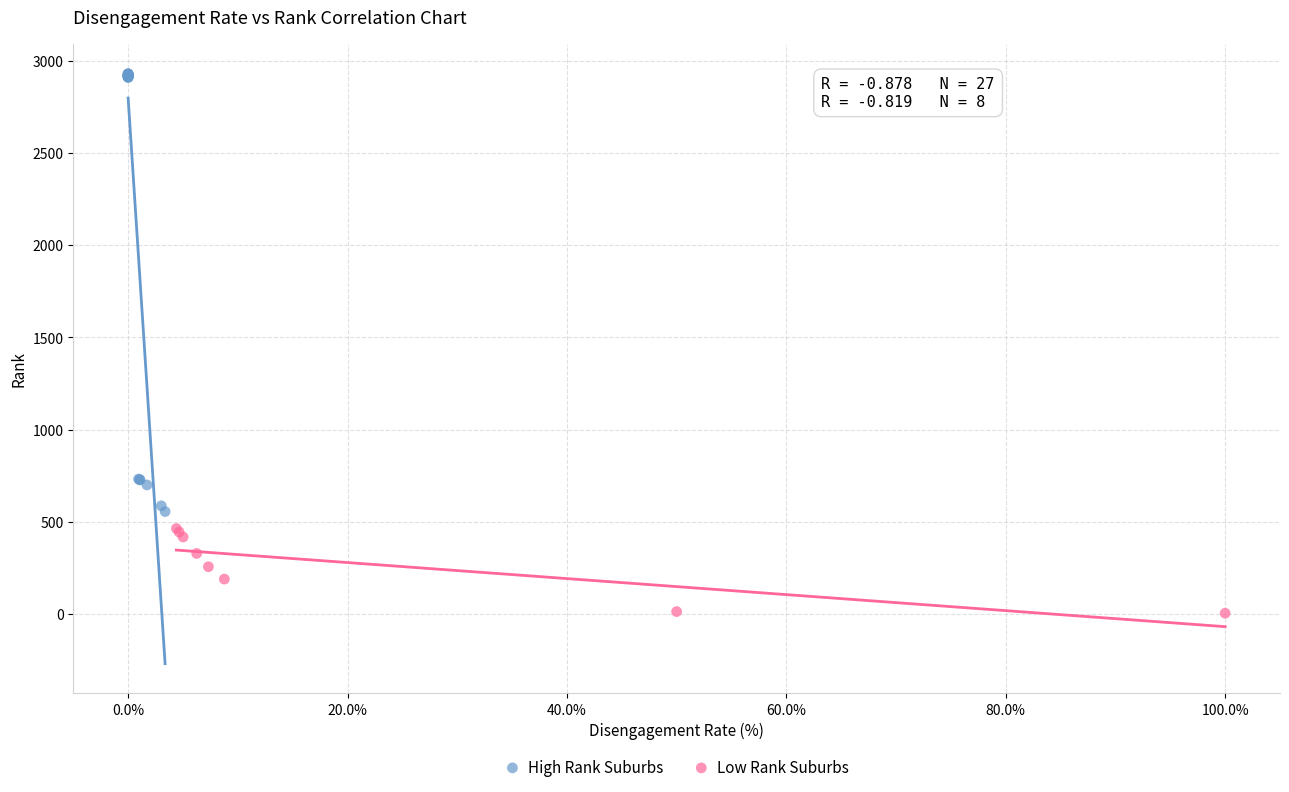

Which series contains the highest Y value?

High Rank Suburbs